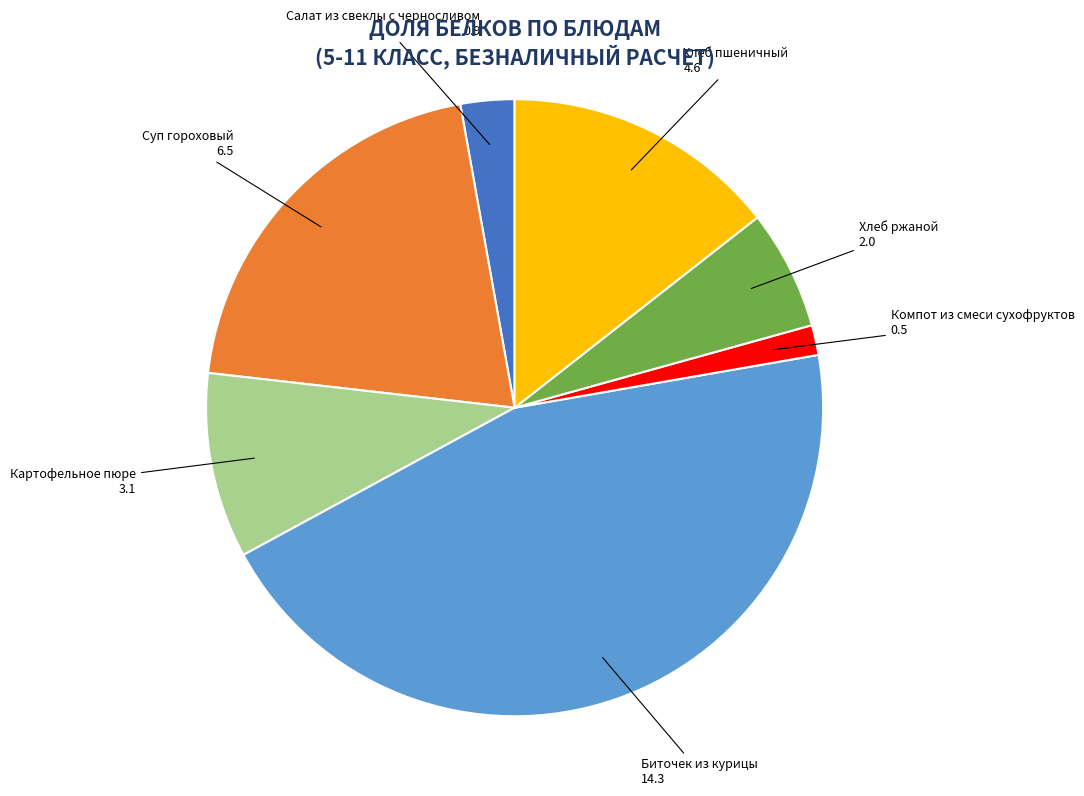

True or false: Хлеб пшеничный accounts for 14% of the total.

True